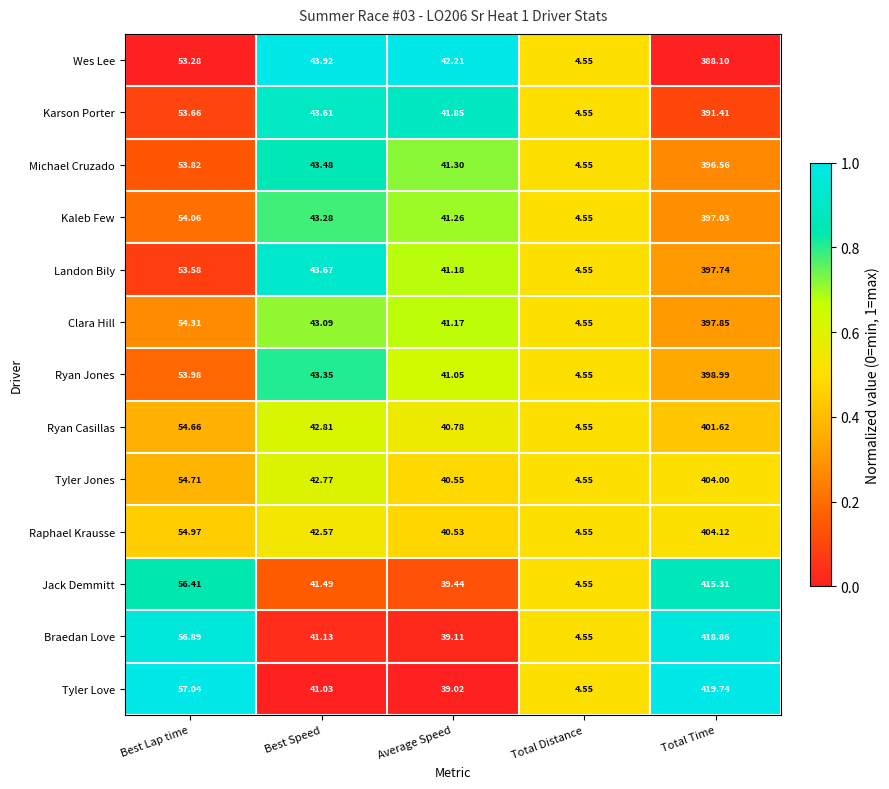

At which label is Clara Hill closest to 201?

Best Lap time